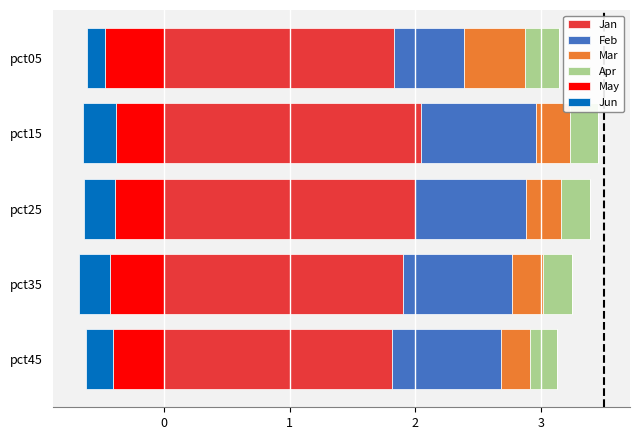

Is it true that Jan equals 0.7 at pct35?

False